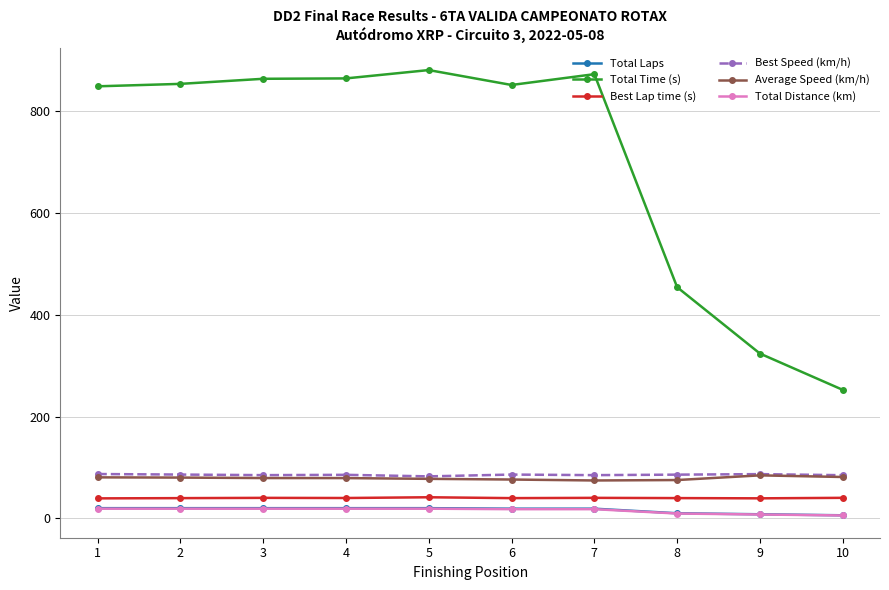

Which series has the largest range (max minus min)?

Total Time (s)